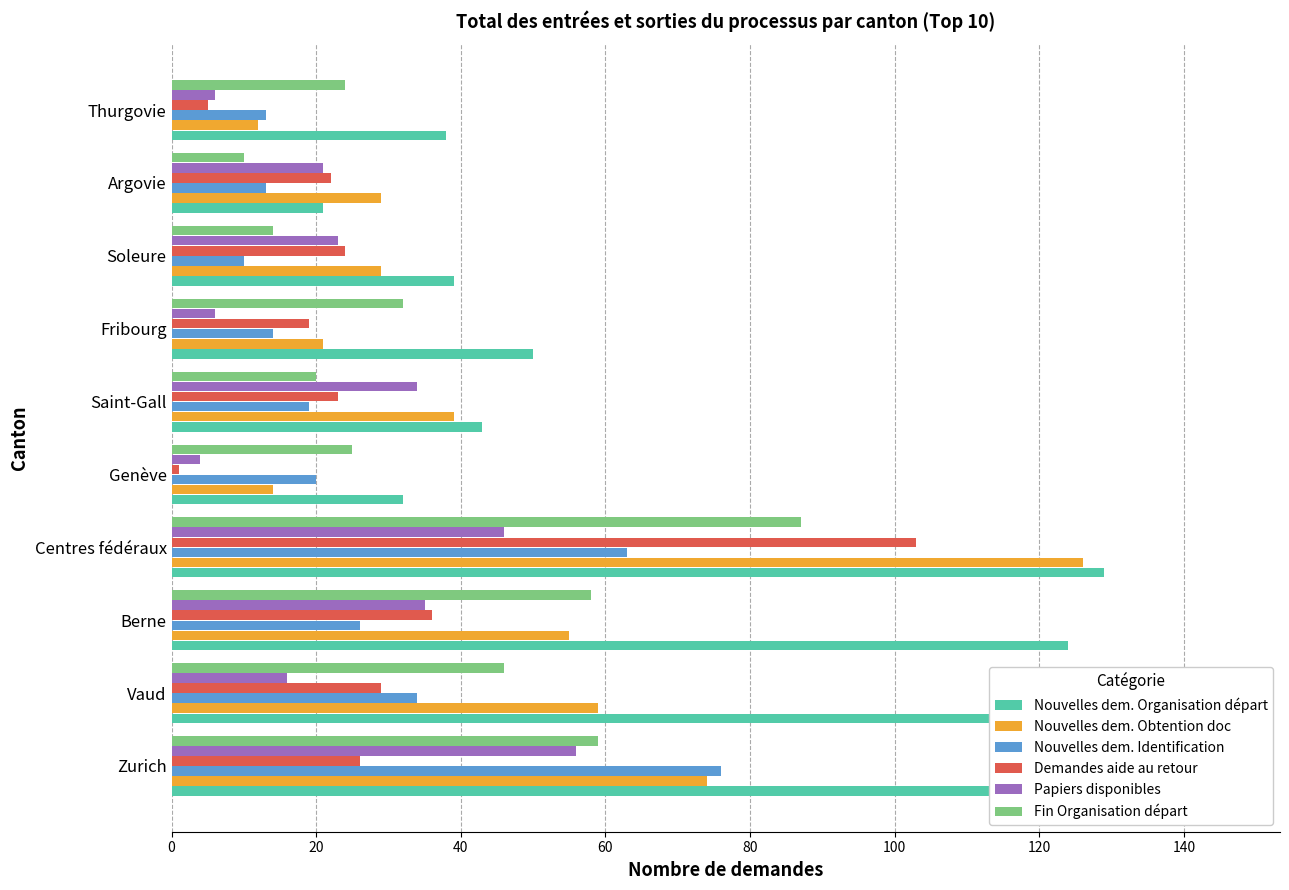

What is the highest value of the Nouvelles dem. Identification series?

76